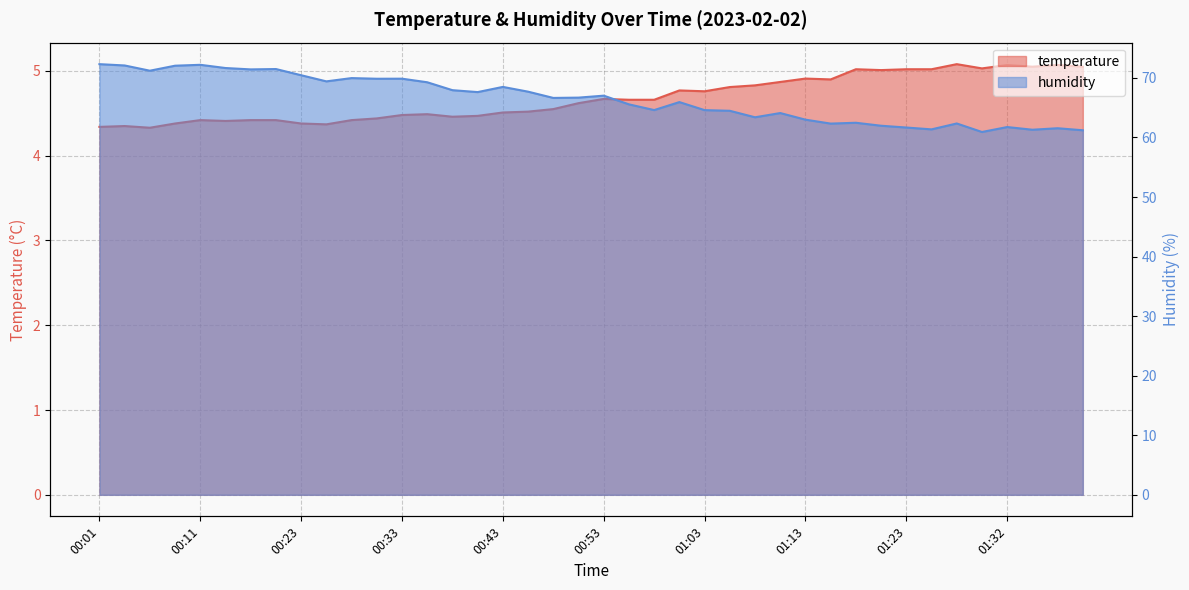

Reading right to left, extract all data points from this chart.

temperature: 5.0	5.1	5.0	5.1	5.0	5.1	5.0	5.0	5.0	5.0	4.9	4.9	4.9	4.8	4.8	4.8	4.8	4.7	4.7	4.7	4.6	4.5	4.5	4.5	4.5	4.5	4.5	4.5	4.4	4.4	4.4	4.4	4.4	4.4	4.4	4.4	4.4	4.3	4.3	4.3
humidity: 61.2	61.5	61.3	61.8	60.9	62.4	61.4	61.7	62.0	62.5	62.3	63.0	64.1	63.4	64.5	64.6	65.9	64.6	65.6	67.0	66.7	66.6	67.7	68.5	67.6	67.9	69.3	69.9	69.9	70.0	69.4	70.5	71.5	71.4	71.7	72.2	72.0	71.2	72.1	72.3